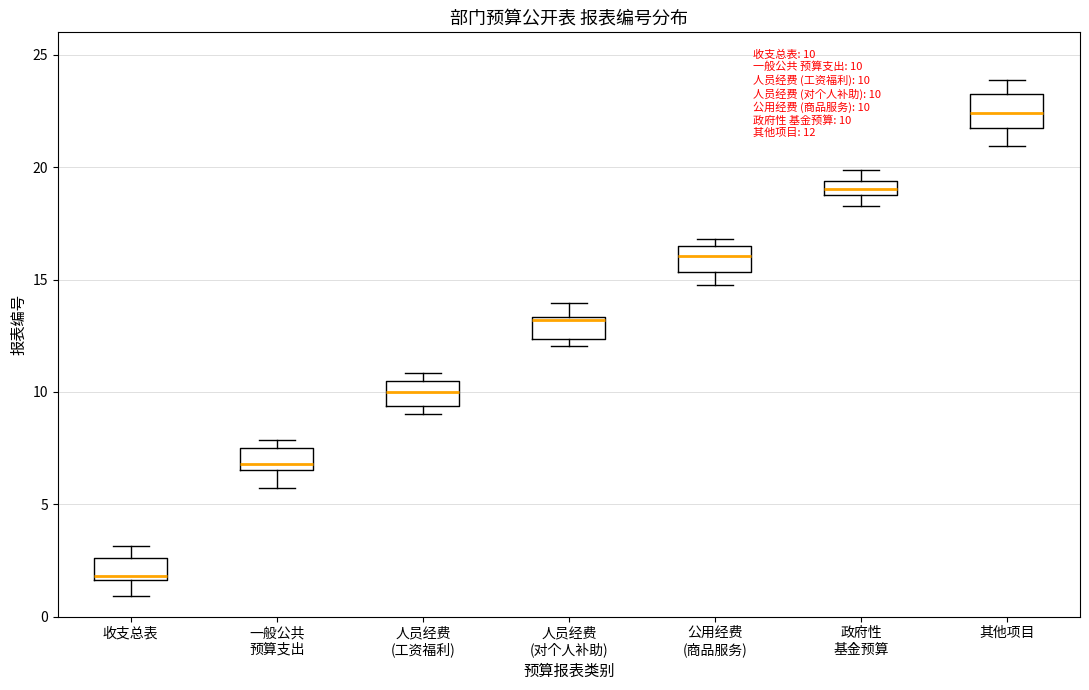

Which box has the highest median line?

其他项目